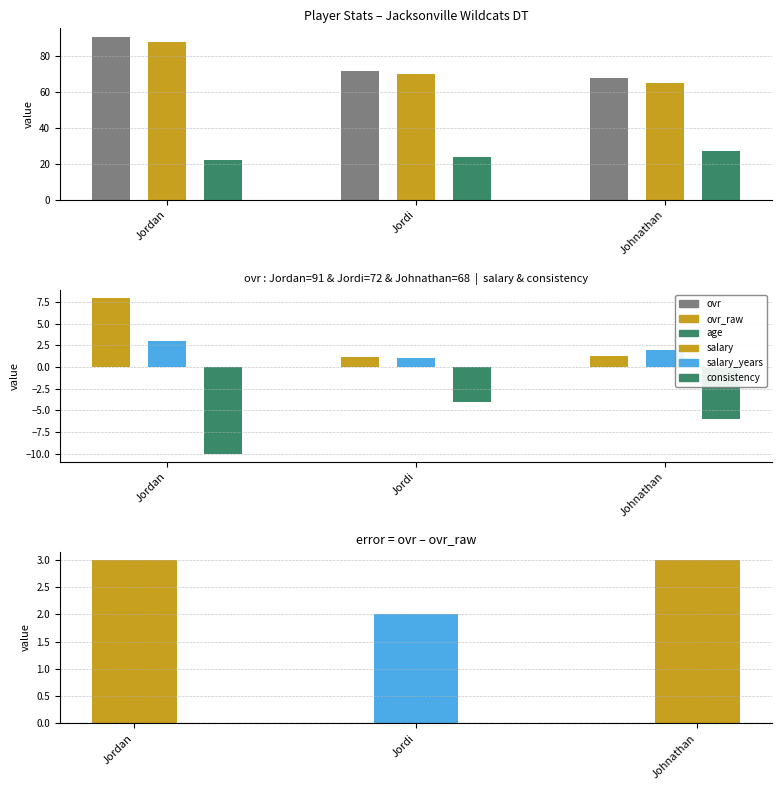

How many values in the ovr_raw series are below 70?

1